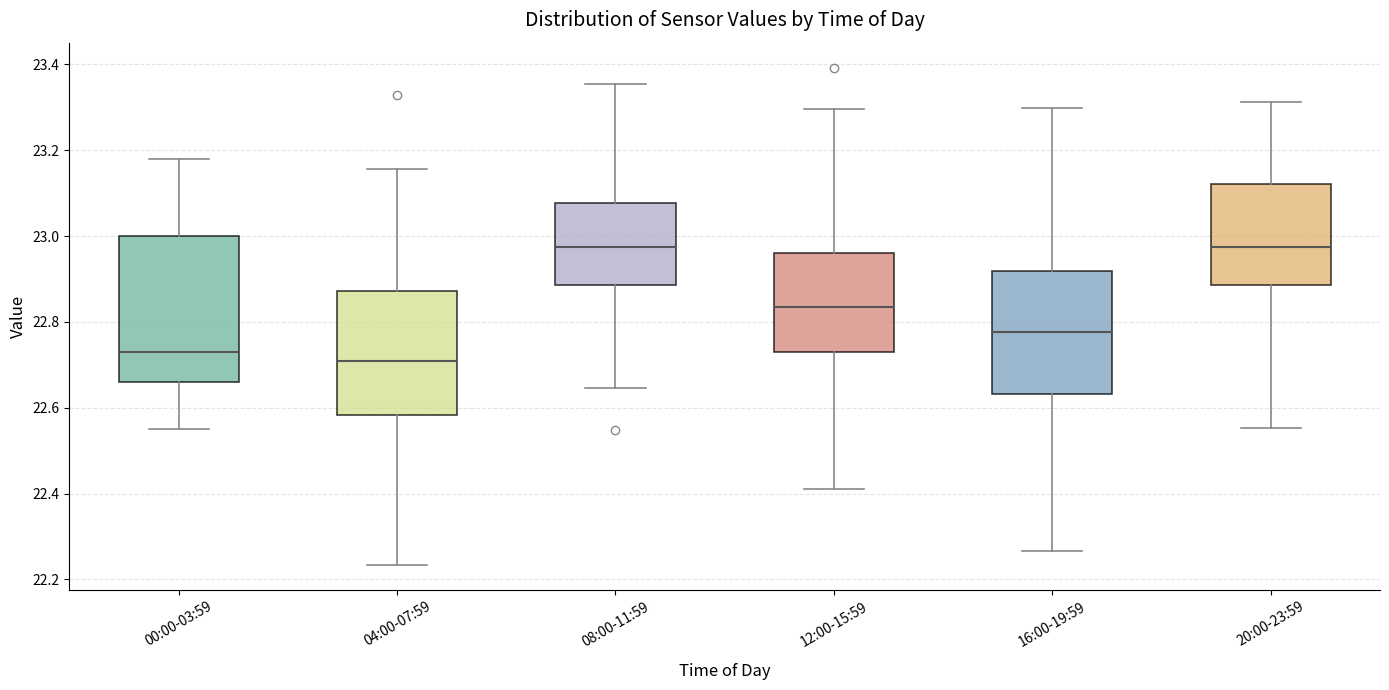

Where does the median line of the box for 04:00-07:59 sit on the y-axis? The values are not printed on the chart, so give them approximately, as read against the axis.

22.70